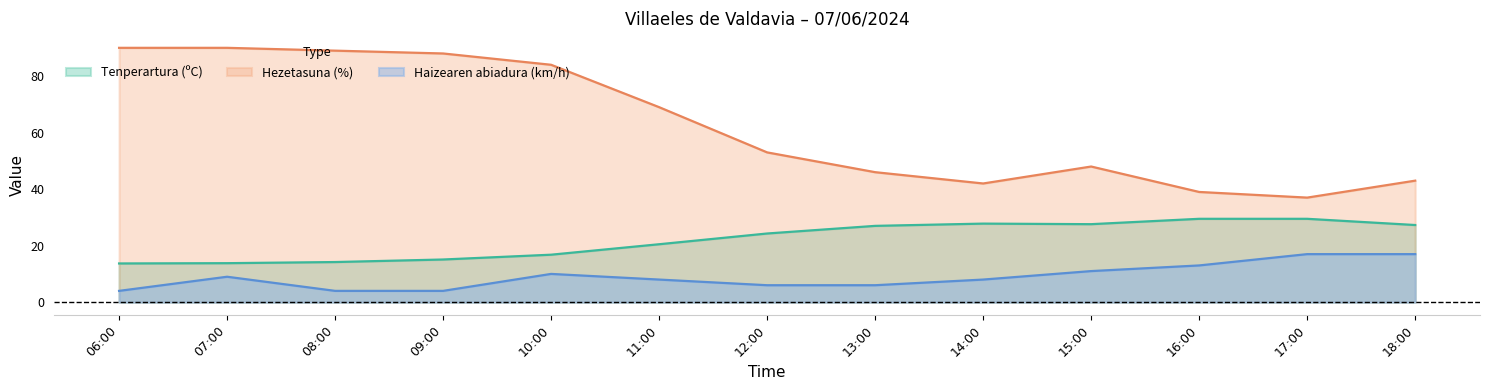

Which series has the largest total across all categories?

Hezetasuna (%)